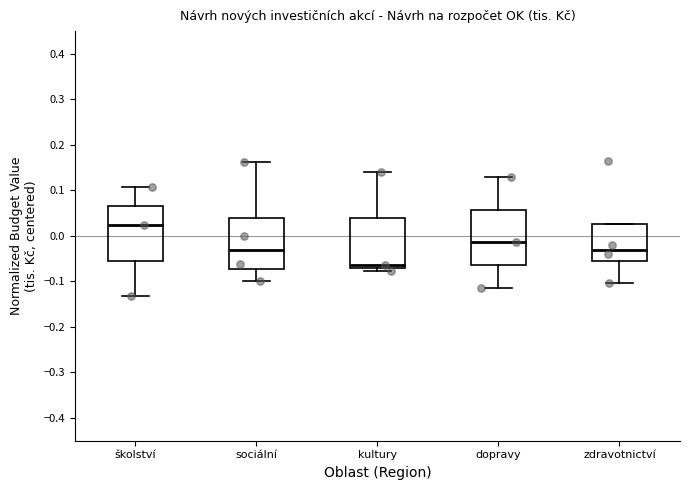

Which box has the highest median line?

školství